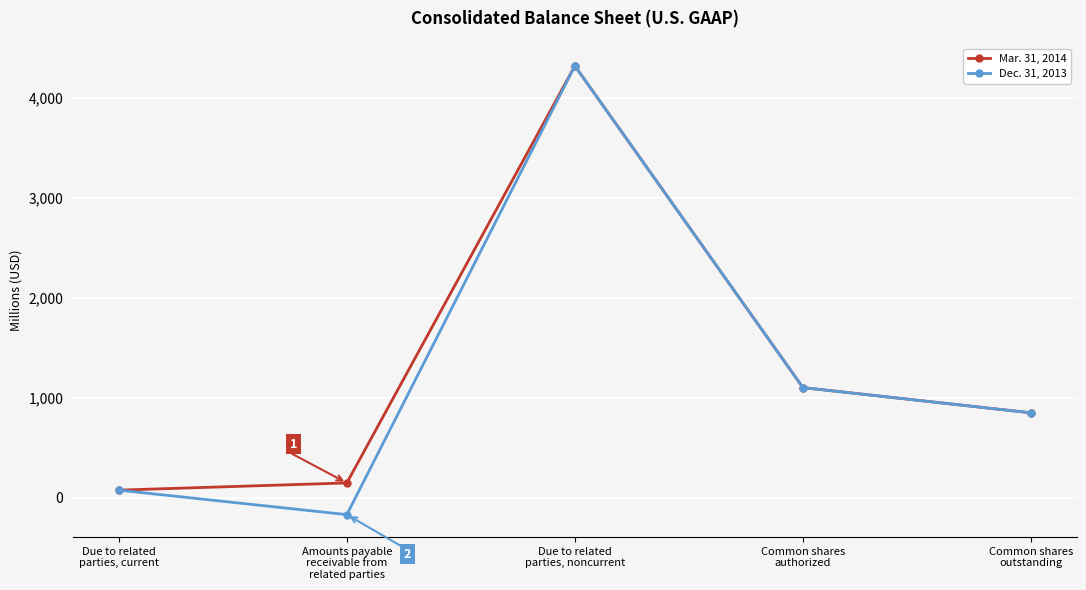

What is the value of the Mar. 31, 2014 point at the 4th from the left?

1100